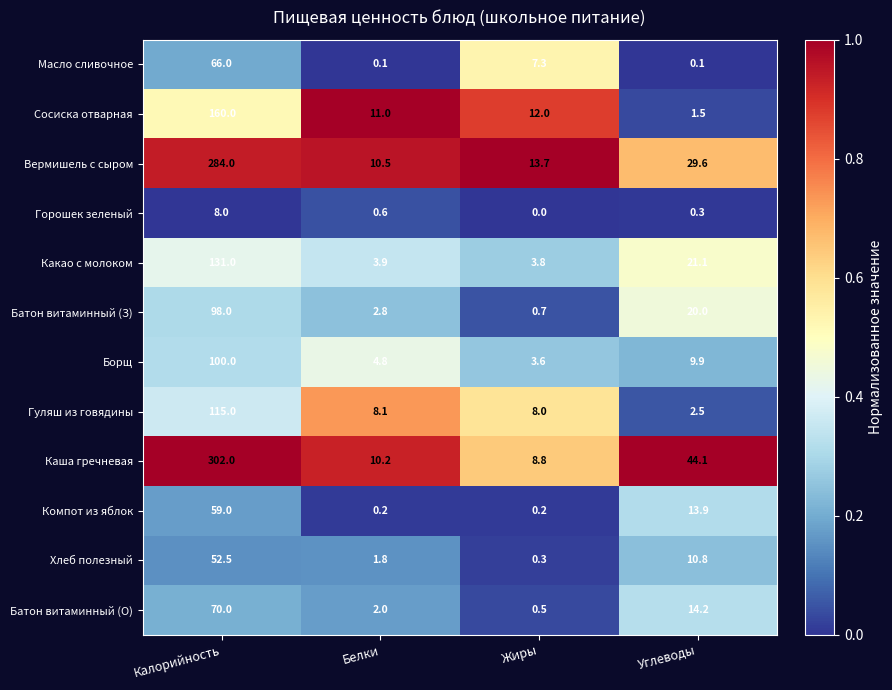

What value does the Масло сливочное series have at Жиры?

7.3